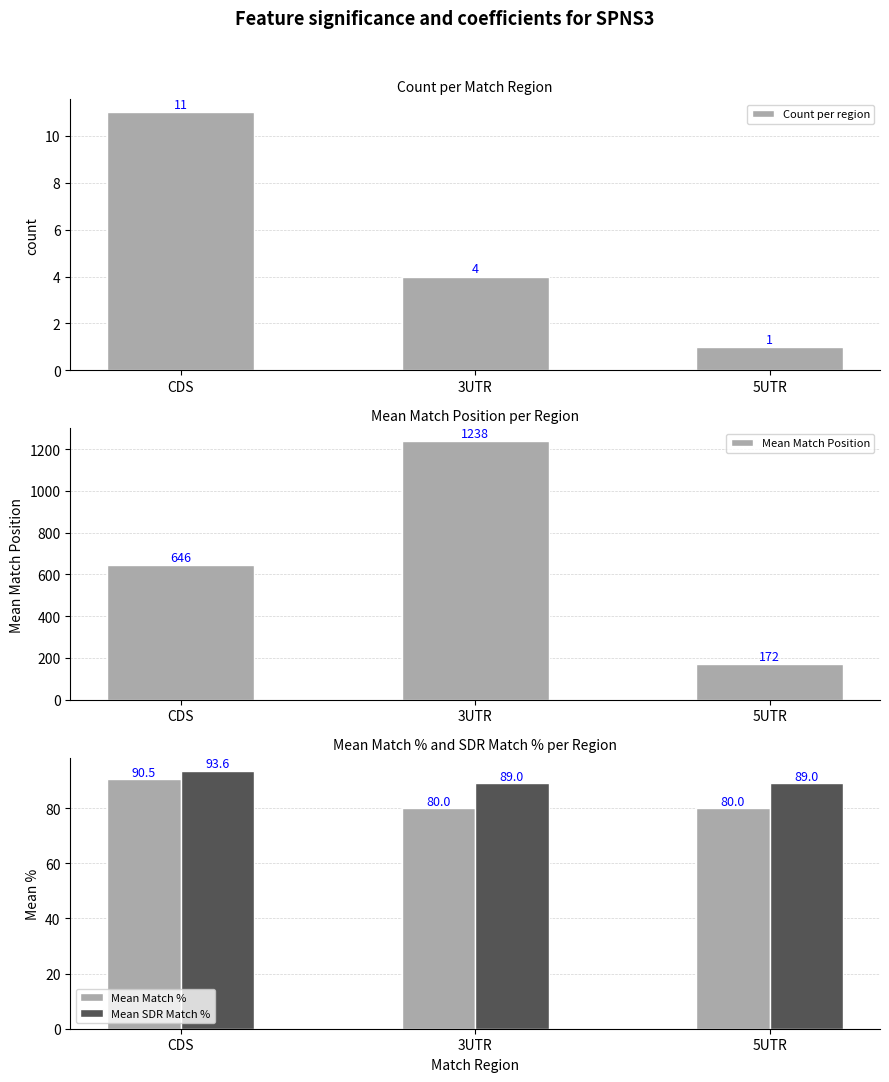

What is the label of the 3rd bar from the left?

5UTR